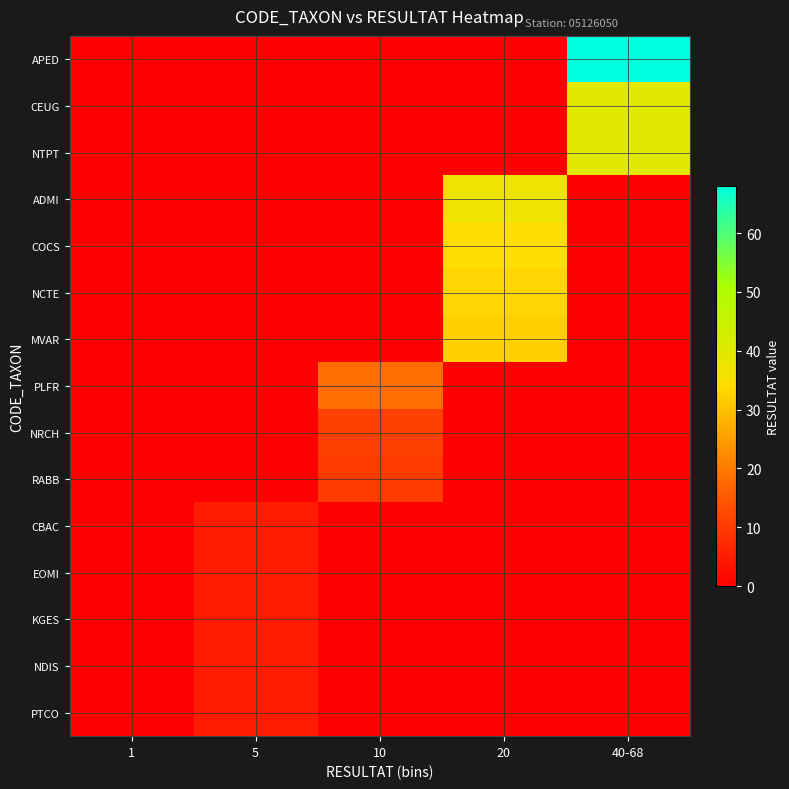

Reading right to left, list all the values displayed in this chart.

APED: 40-68=68	20=0	10=0	5=0	1=0
CEUG: 40-68=40	20=0	10=0	5=0	1=0
NTPT: 40-68=40	20=0	10=0	5=0	1=0
ADMI: 40-68=0	20=37	10=0	5=0	1=0
COCS: 40-68=0	20=34	10=0	5=0	1=0
NCTE: 40-68=0	20=33	10=0	5=0	1=0
MVAR: 40-68=0	20=32	10=0	5=0	1=0
PLFR: 40-68=0	20=0	10=18	5=0	1=0
NRCH: 40-68=0	20=0	10=11	5=0	1=0
RABB: 40-68=0	20=0	10=10	5=0	1=0
CBAC: 40-68=0	20=0	10=0	5=5	1=0
EOMI: 40-68=0	20=0	10=0	5=5	1=0
KGES: 40-68=0	20=0	10=0	5=5	1=0
NDIS: 40-68=0	20=0	10=0	5=5	1=0
PTCO: 40-68=0	20=0	10=0	5=5	1=0